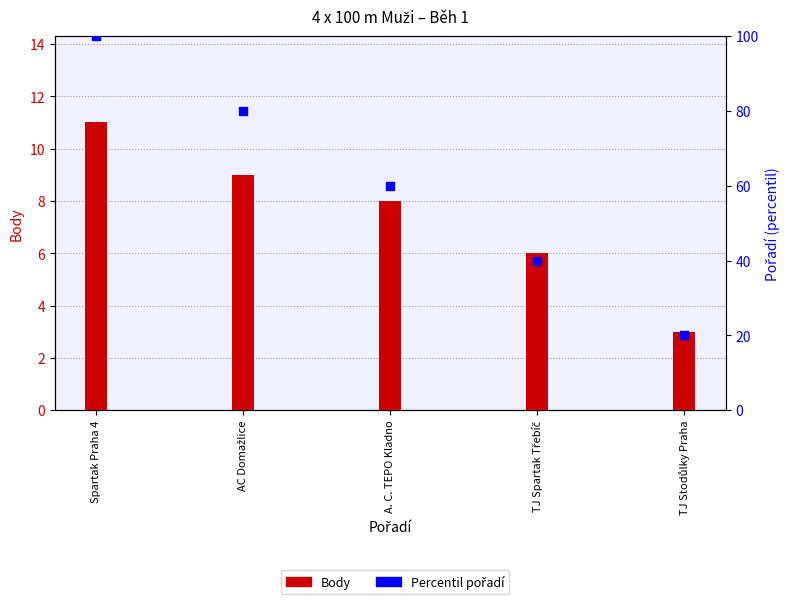

What are all the series names shown in the legend?

Body, Percentil pořadí